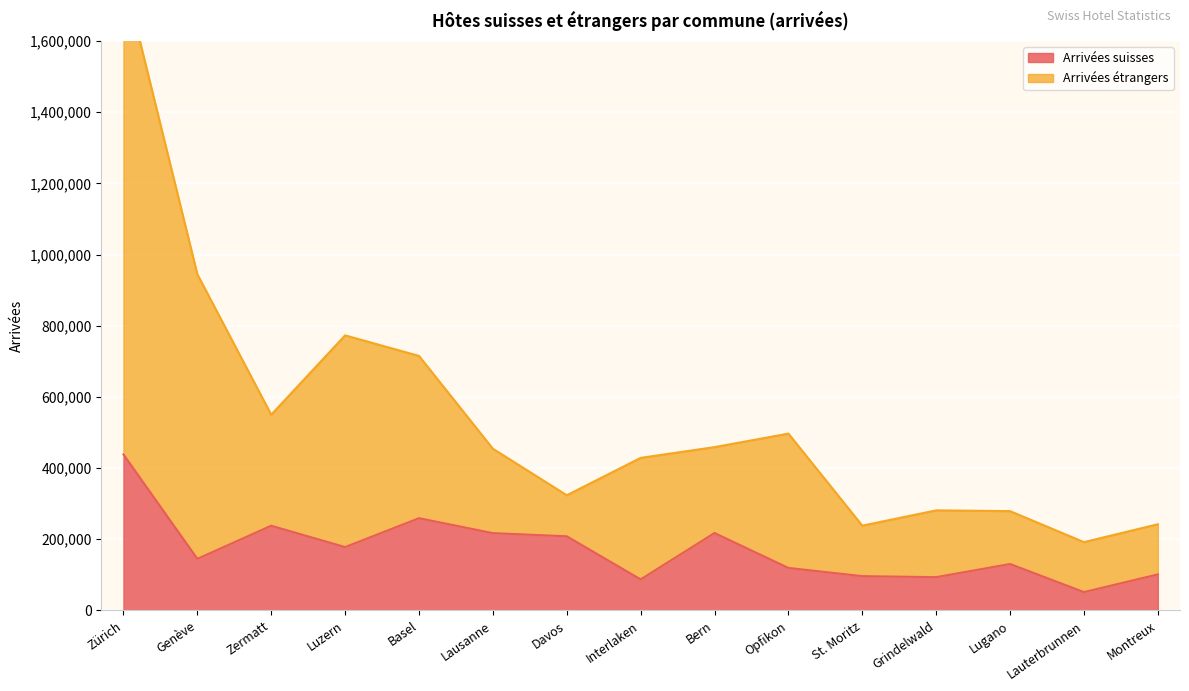

What is the difference between the highest and lowest values at Luzern?

594854